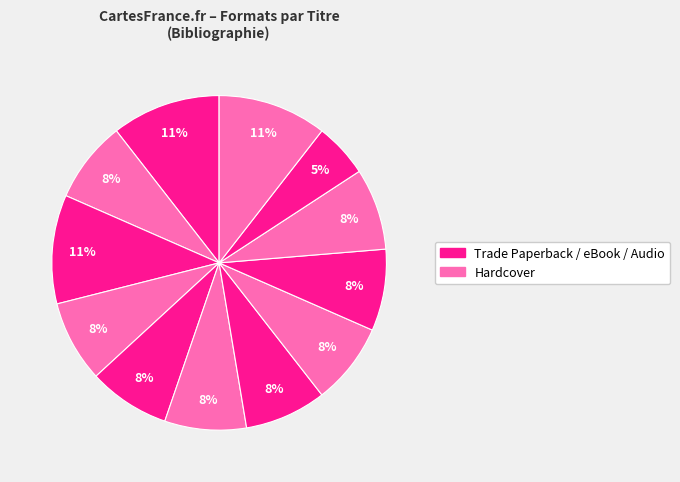

Is there any slice that represents more than half of the pie?

No